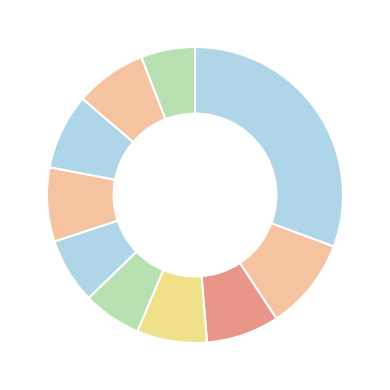

How many slices are in this pie chart?

10